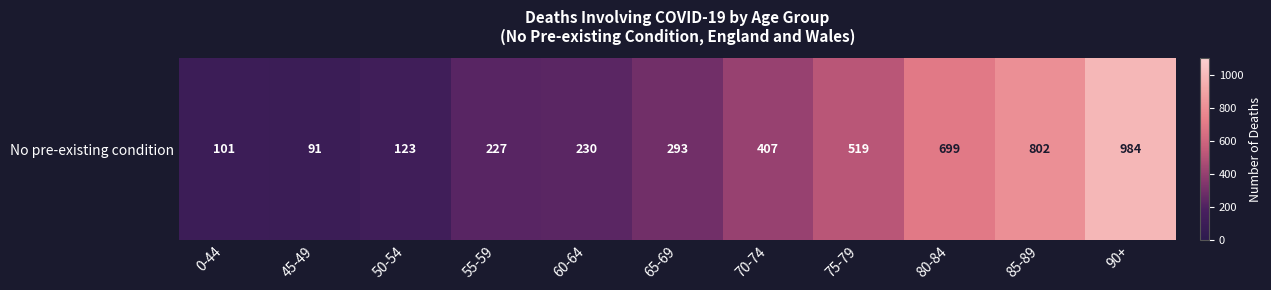

List the labels in order of value, largest first.

90+, 85-89, 80-84, 75-79, 70-74, 65-69, 60-64, 55-59, 50-54, 0-44, 45-49